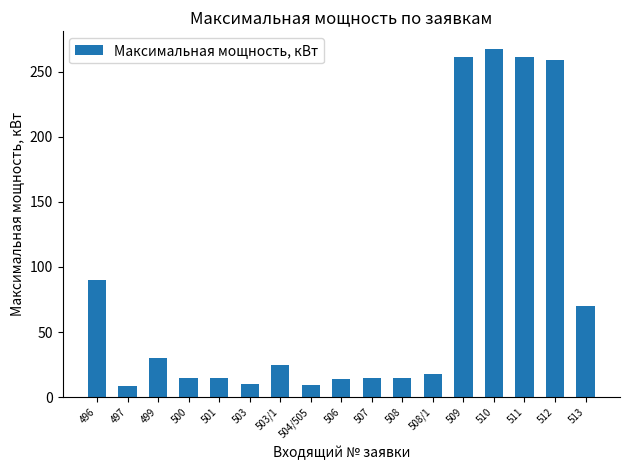

Which has a higher value, 510 or 500?

510